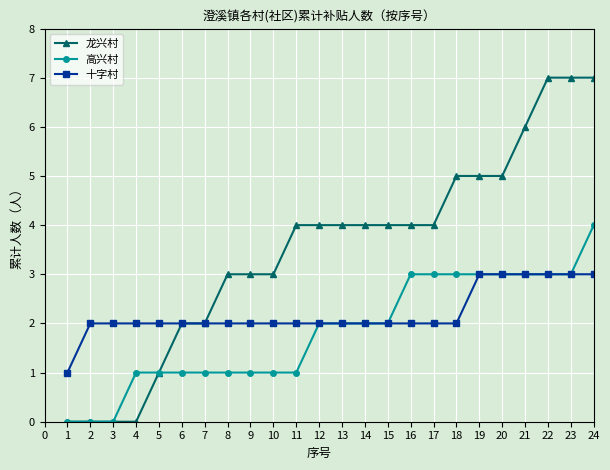

True or false: 十字村 has a value of 2 at 15.

True